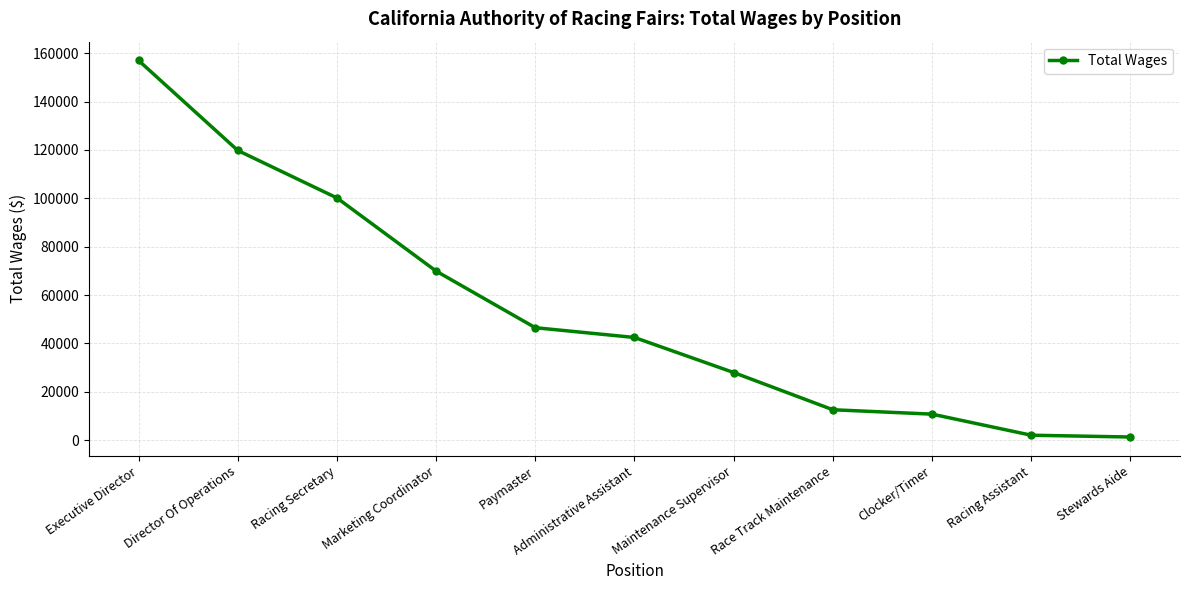

What is the approximate value at Administrative Assistant, to the nearest 50?

42450